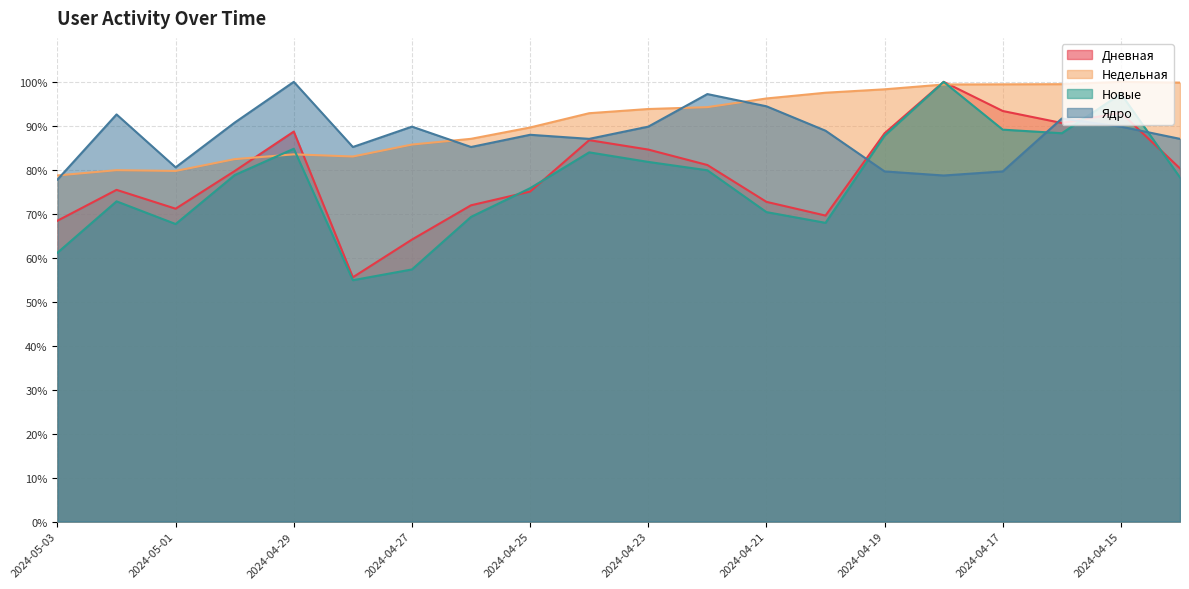

What value does the Новые series have at 2024-05-03?

61.1